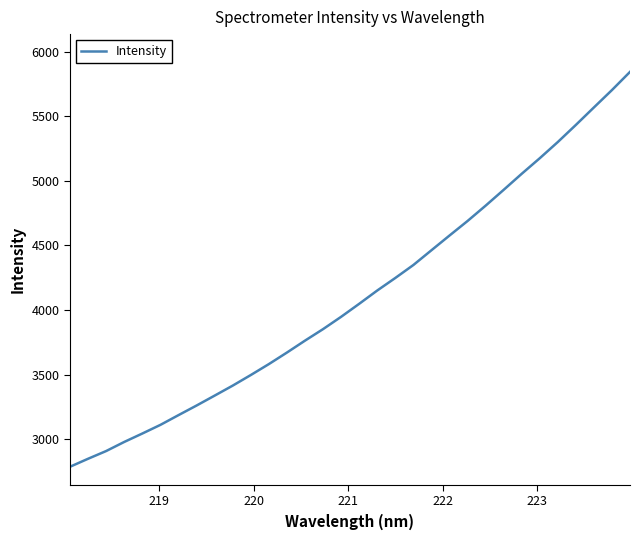

What is the sum of all values?

131556.8